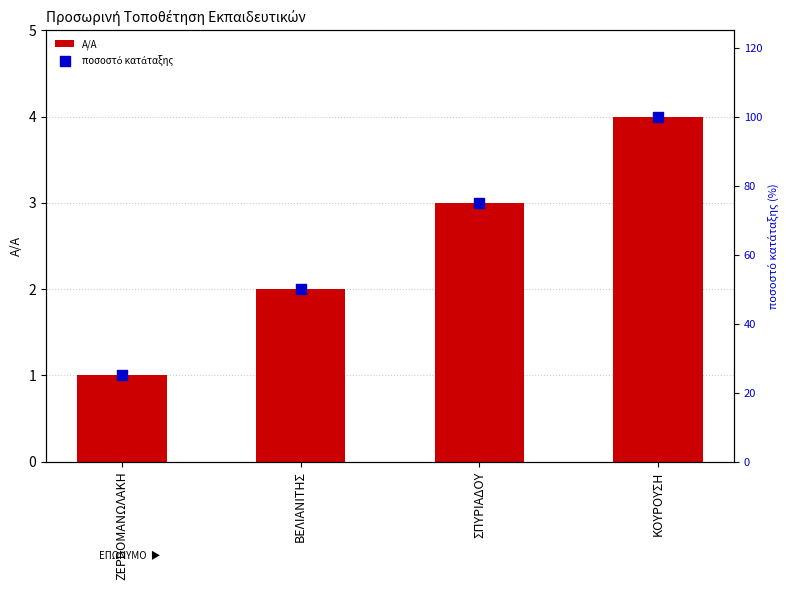

What is the total value across all series at ΖΕΡΒΟΜΑΝΩΛΑΚΗ?

26